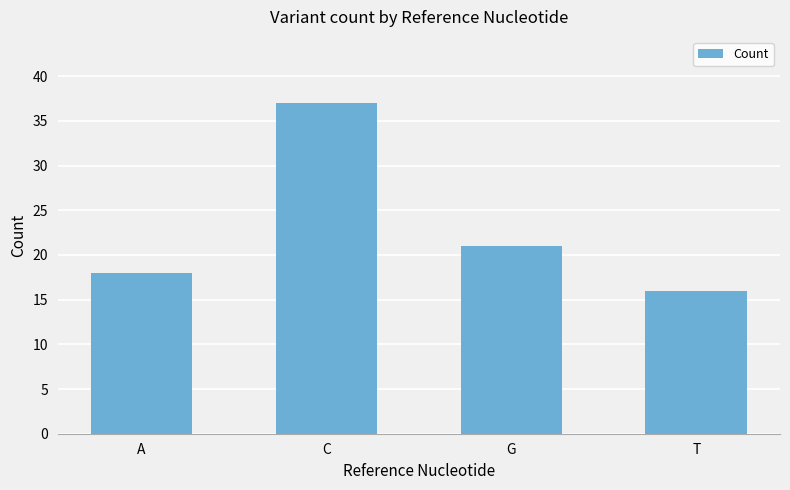

At which category does the chart reach its peak across all series?

C